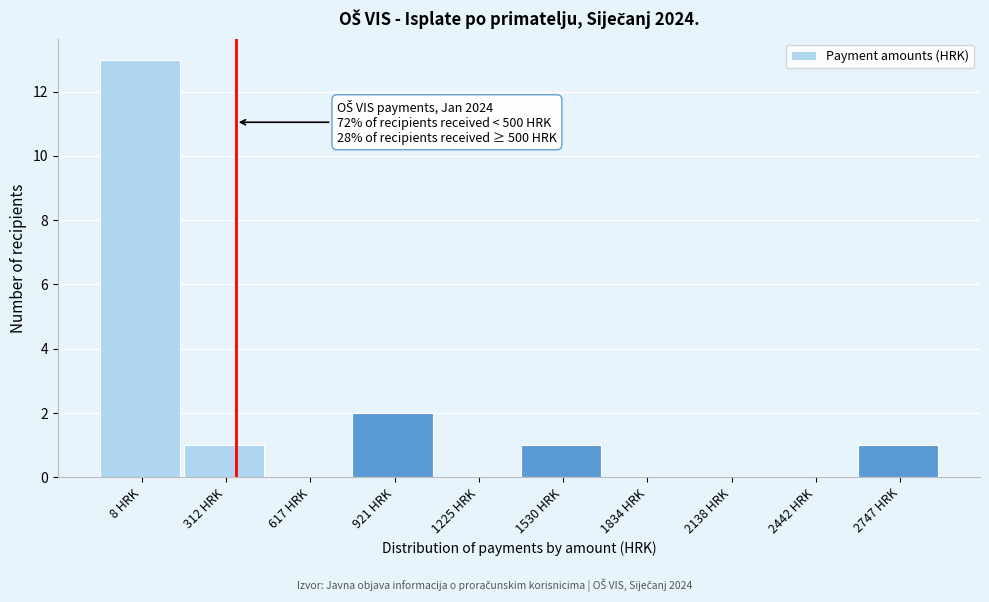

Reading left to right, extract all data points from this chart.

8 HRK=13	312 HRK=1	617 HRK=0	921 HRK=2	1225 HRK=0	1530 HRK=1	1834 HRK=0	2138 HRK=0	2442 HRK=0	2747 HRK=1